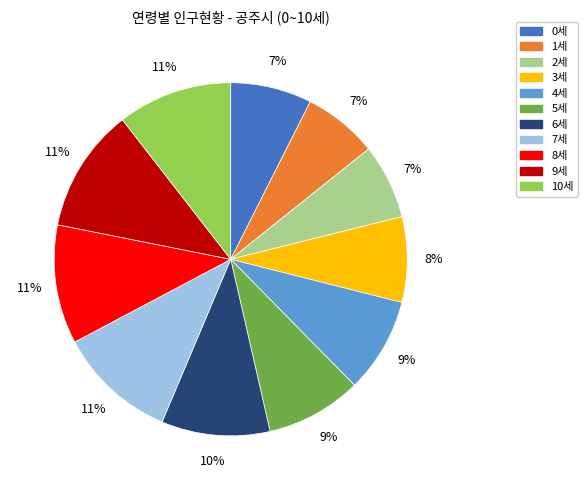

How many slices are in this pie chart?

11